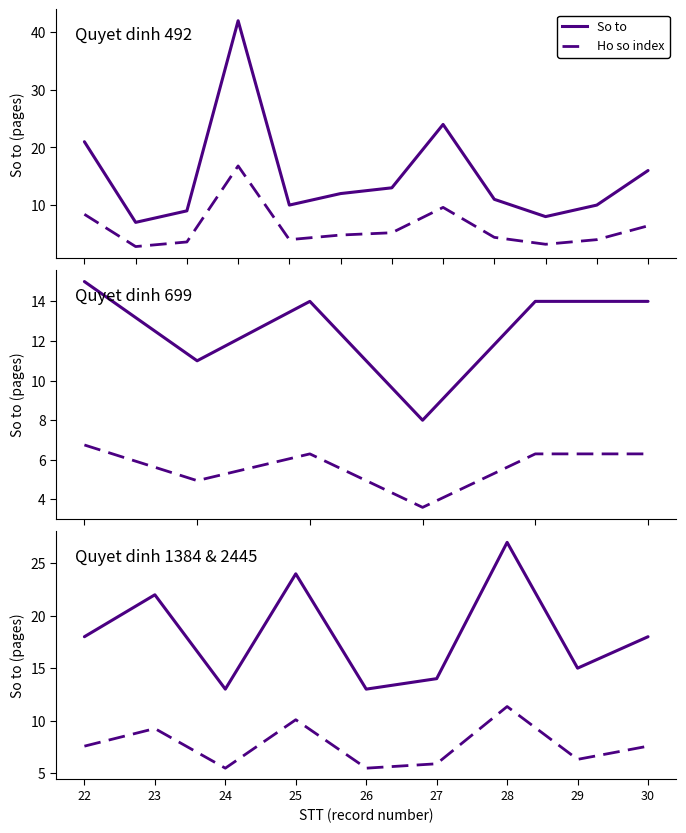

At how many categories does at least one series exceed 21?

3